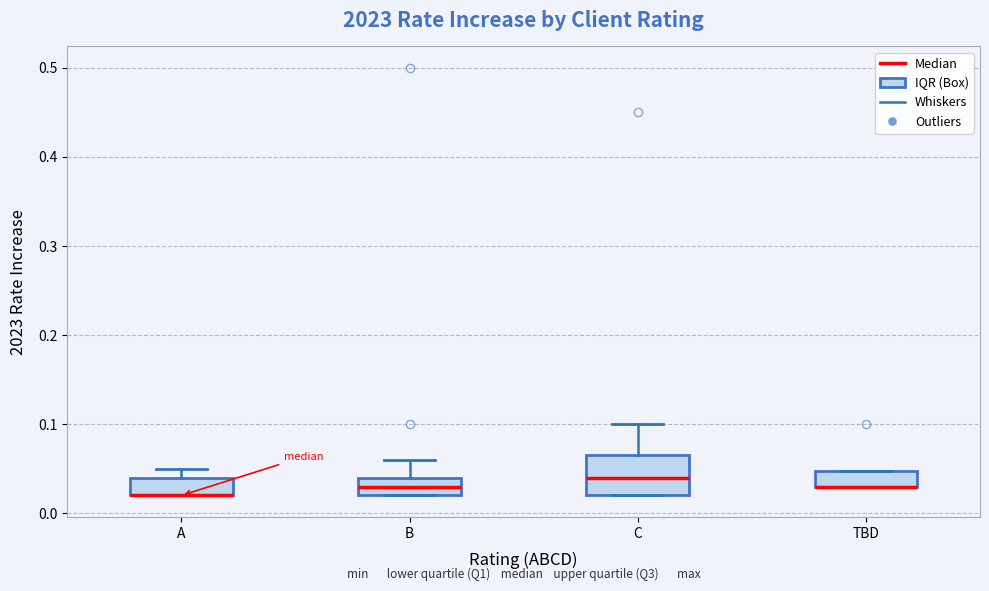

Which box is the tallest, from its lower edge to its upper edge?

C